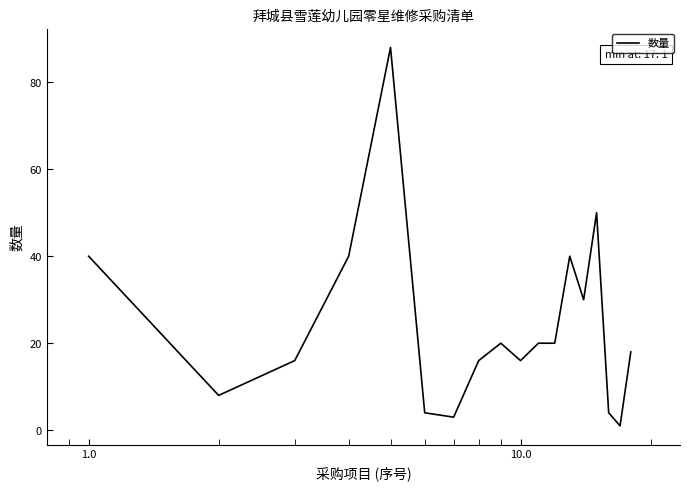

What is the difference between the maximum and minimum values?

87